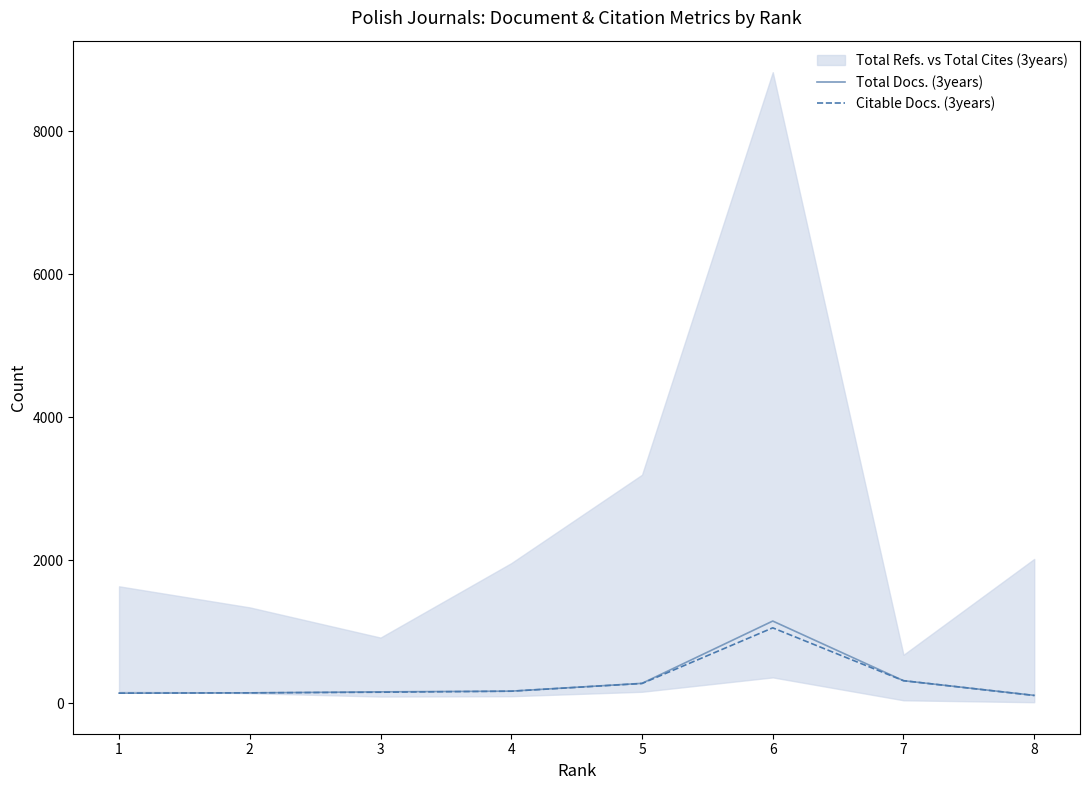

List the labels in order of Citable Docs. (3years) value, smallest first.

8, 1, 2, 3, 4, 5, 7, 6